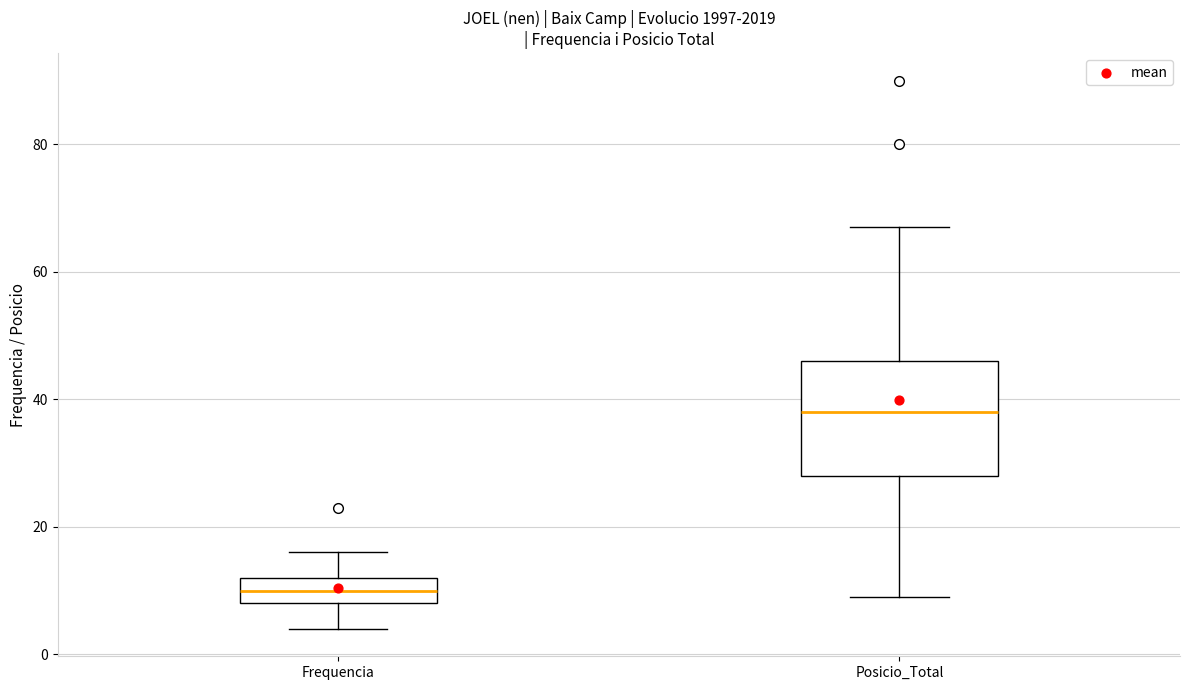

Reading left to right, transcribe this box plot: for each box, give where its median line is, the range the box spans, and where its two whiskers end, as read against the y-axis. The values are not printed on the chart, so give them approximately, as read against the axis.

Frequencia: median 10, box 8 to 12, whiskers 4 to 16
Posicio_Total: median 38, box 28 to 46, whiskers 10 to 68